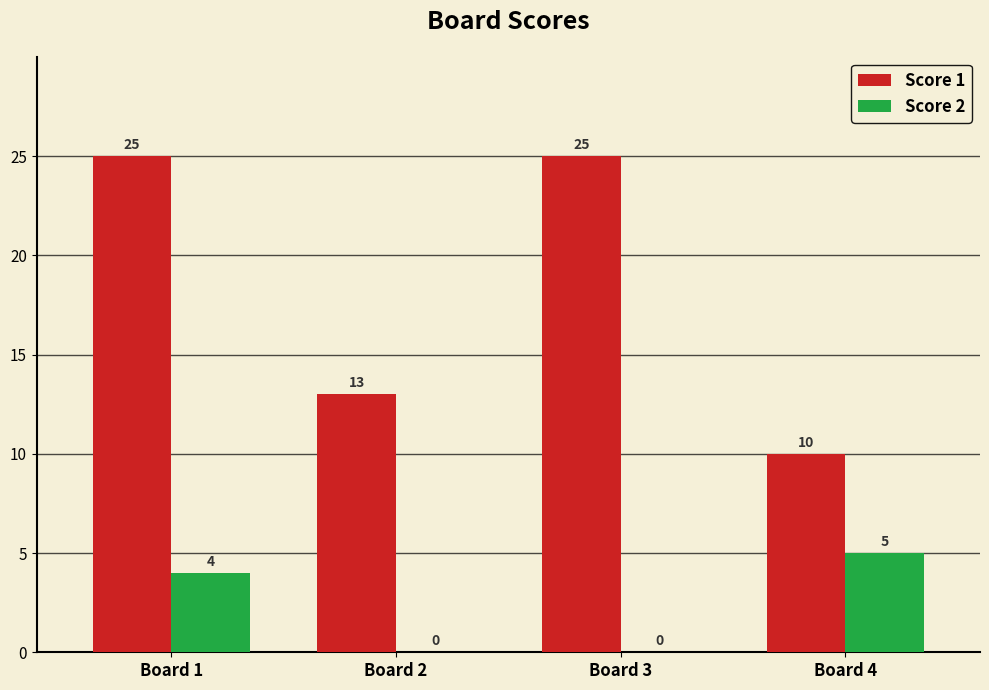

Reading left to right, extract all data points from this chart.

Score 1: 25	13	25	10
Score 2: 4	0	0	5